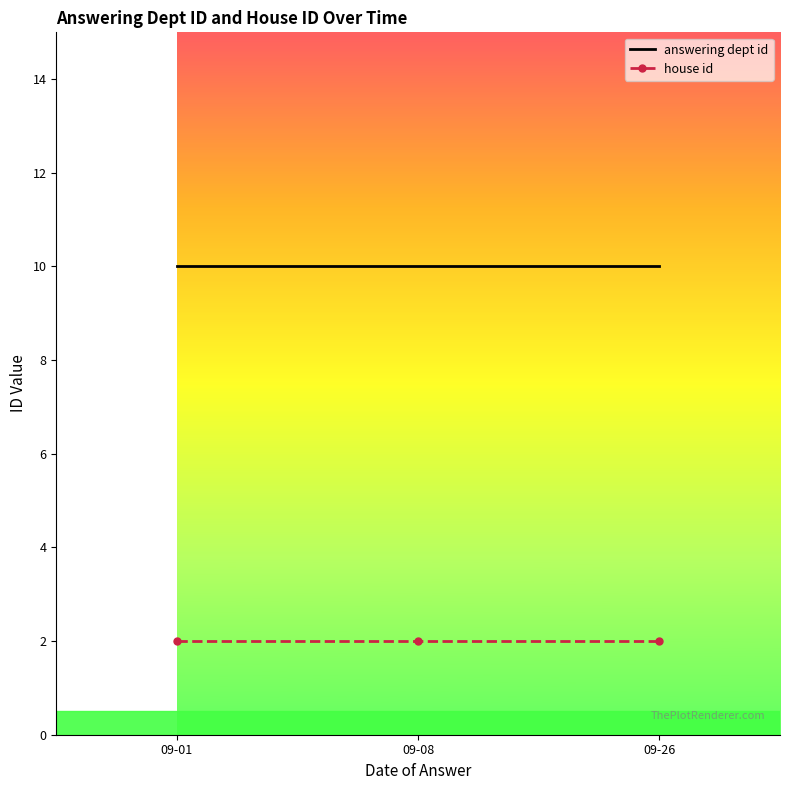

At 09-08, list the series in order from largest to smallest.

answering dept id, house id